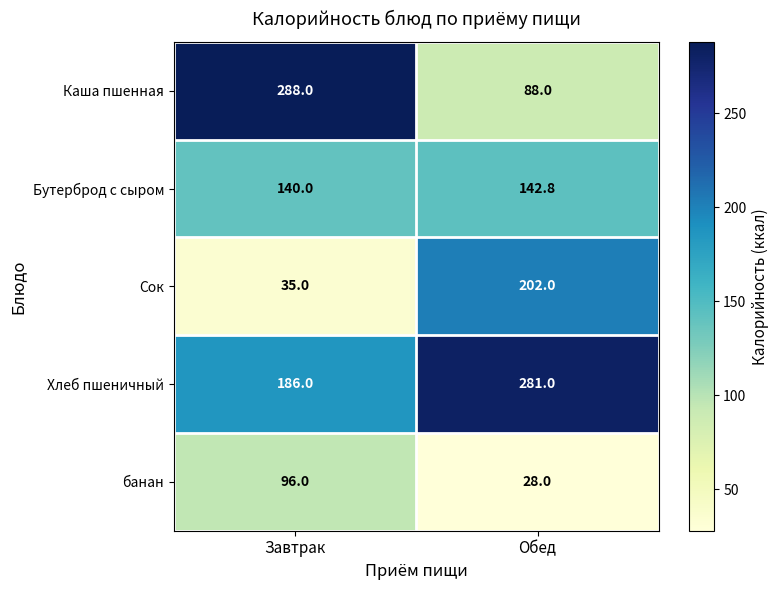

Rank the series by their maximum value, from highest to lowest.

Каша пшенная, Хлеб пшеничный, Сок, Бутерброд с сыром, банан